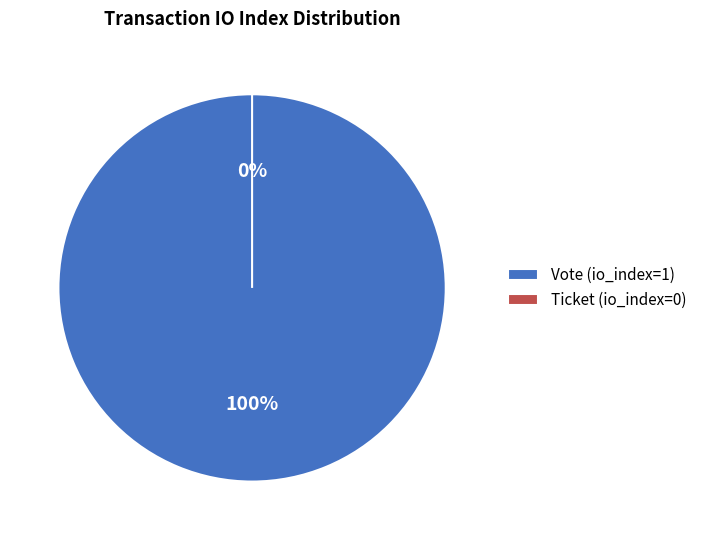

What is the change in value from Vote (io_index=1) to Ticket (io_index=0)?

-1